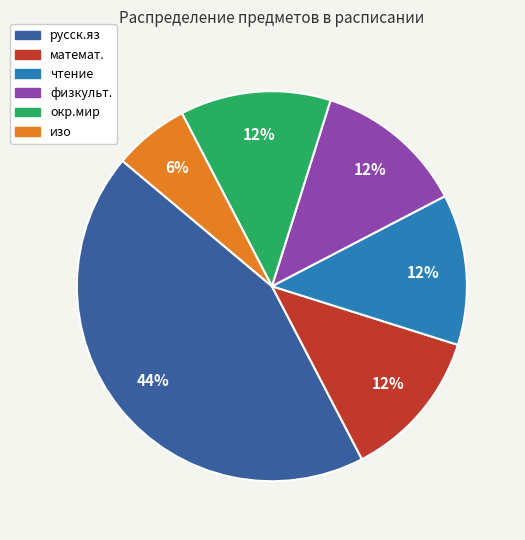

The физкульт. slice represents 12% of the pie. True or false?

True